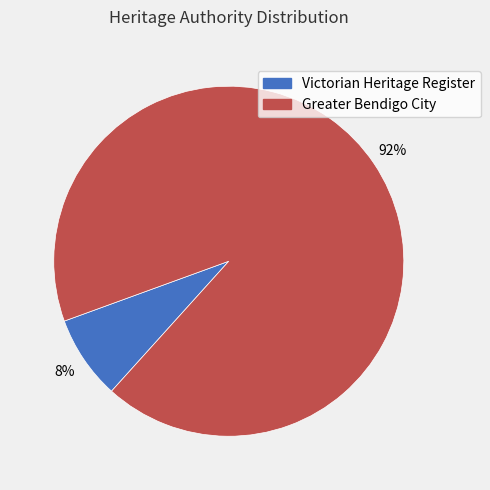

To the nearest percent, what is the average slice percentage?

50%